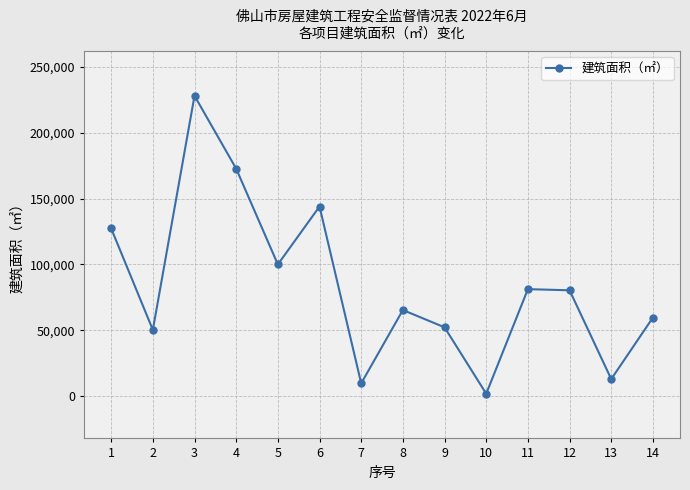

The value at 12 is 48739.3. True or false?

False